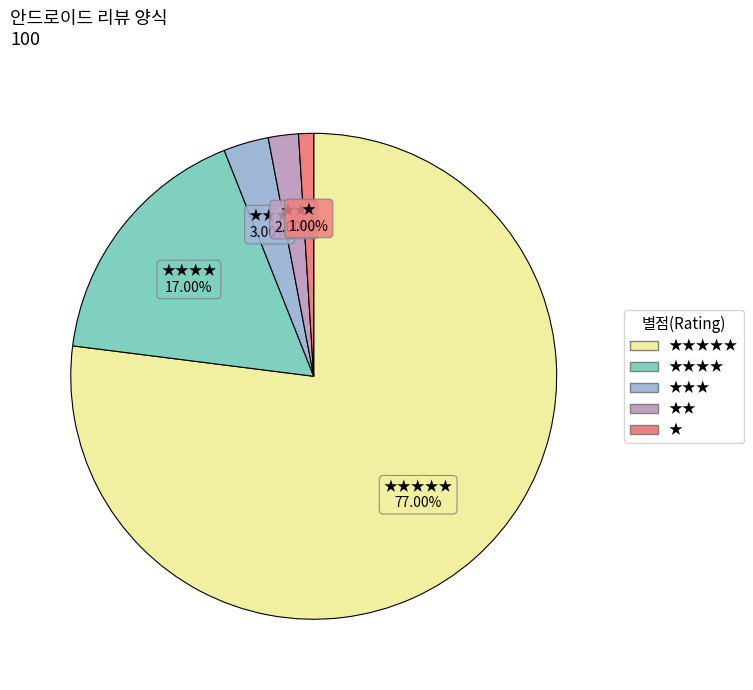

Is there a majority slice in this chart?

Yes